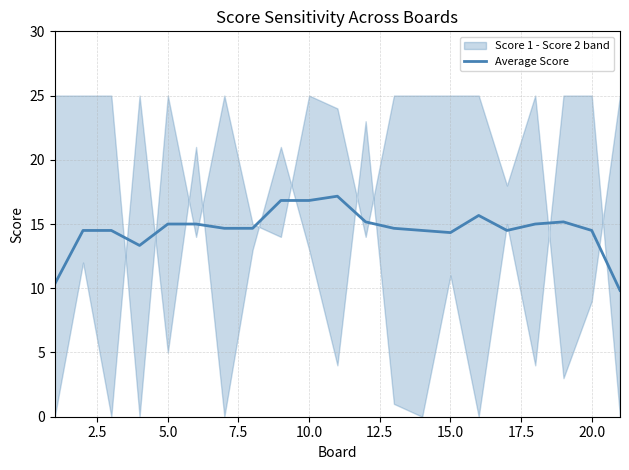

Reading left to right, extract all data points from this chart.

10.3	14.5	14.5	13.3	15.0	15.0	14.7	14.7	16.8	16.8	17.2	15.2	14.7	14.5	14.3	15.7	14.5	15.0	15.2	14.5	9.8